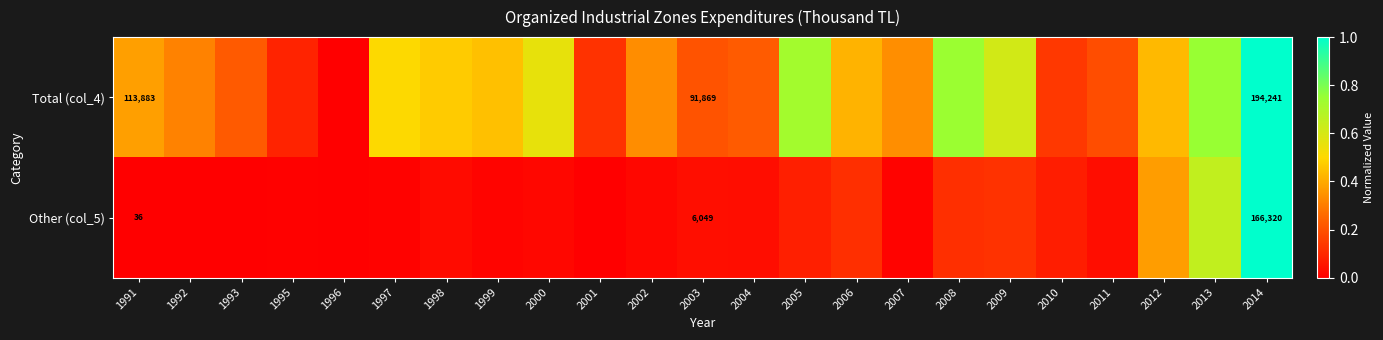

Is it true that Total (col_4) equals 0.8 at 1998?

False